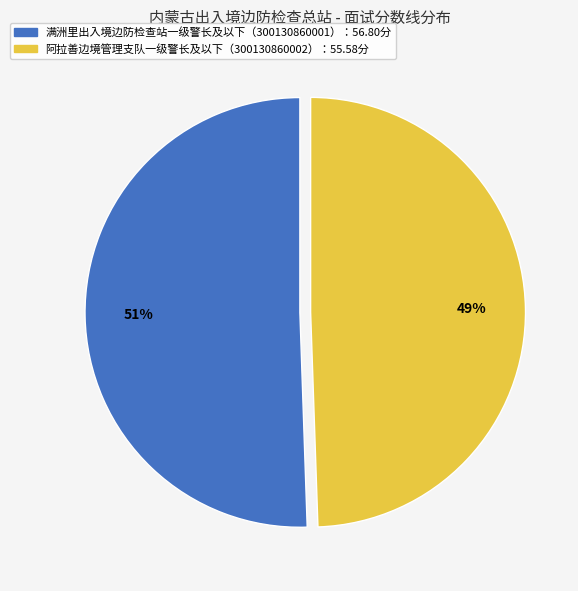

Which slice is the largest?

满洲里出入境边防检查站一级警长及以下（300130860001）：56.80分